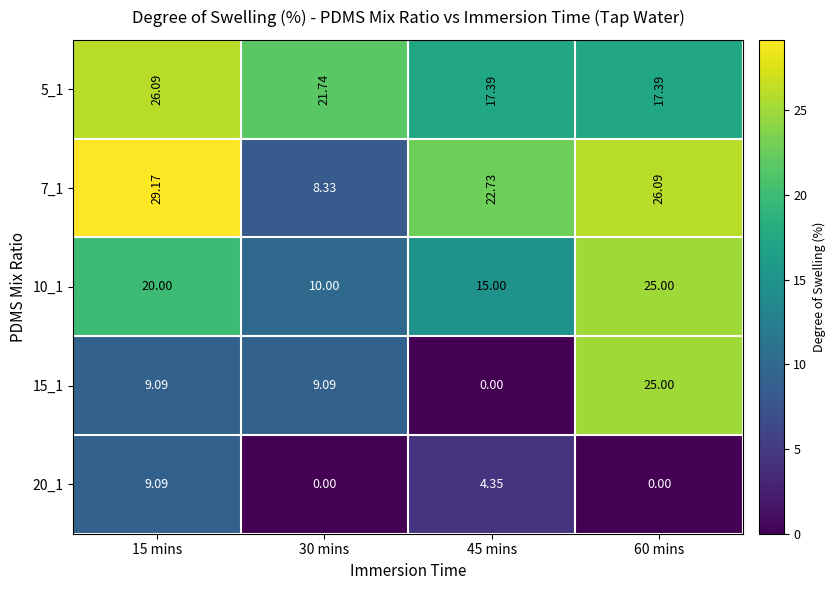

Is the value of 7_1 at 60 mins greater than the value of 15_1 at 45 mins?

Yes